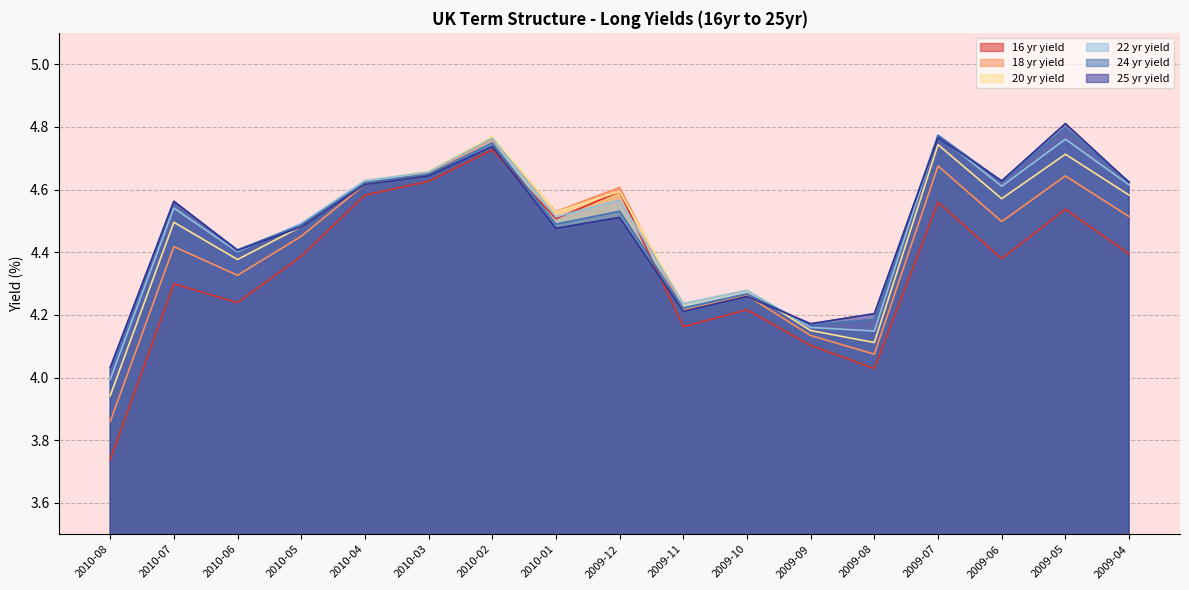

Where does the 16 yr yield series first go above 4?

2010-07